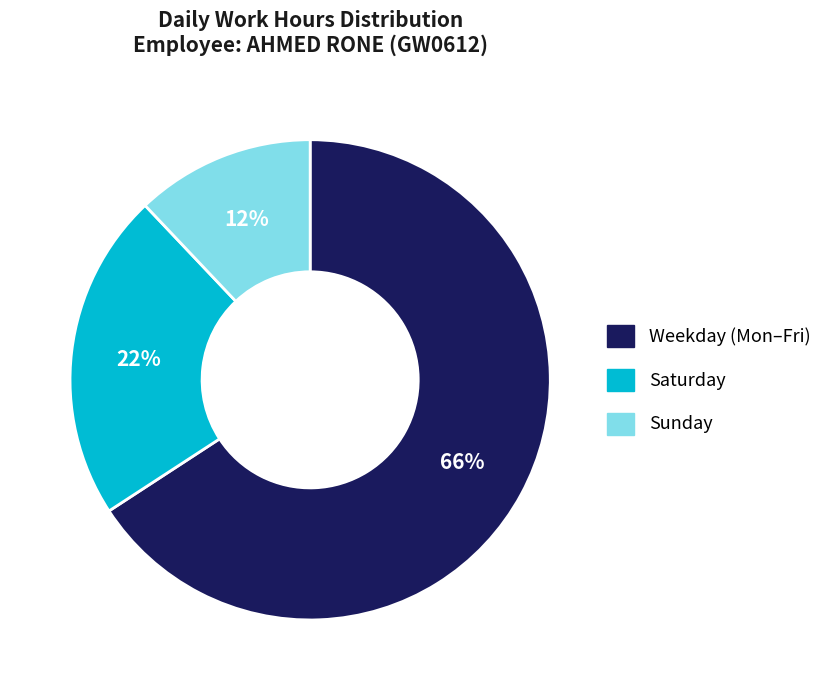

Count the number of slices in the pie.

3